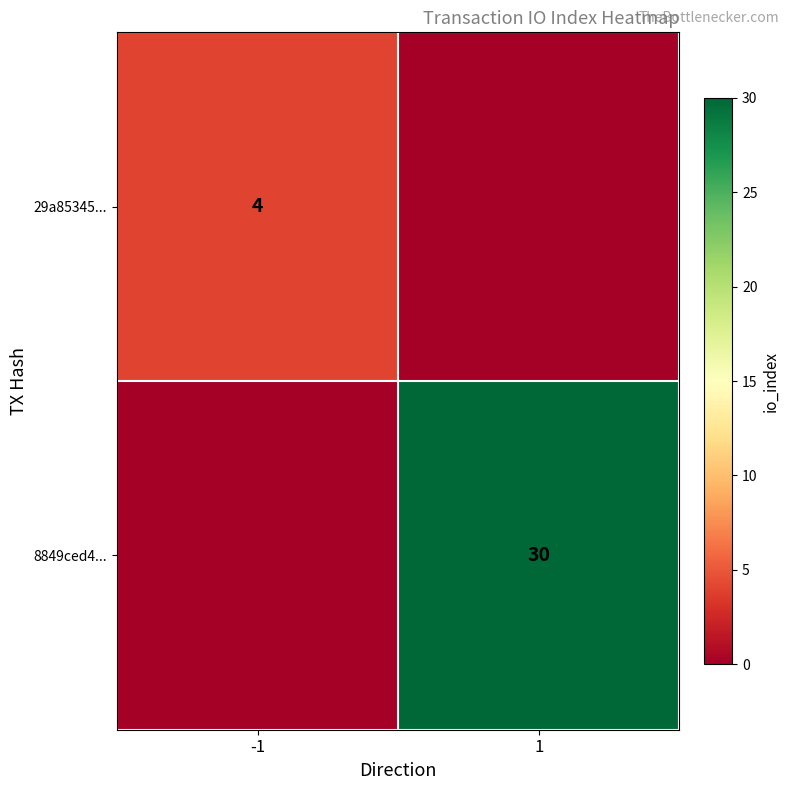

The value of 8849ced4... at 1 is 30. True or false?

True